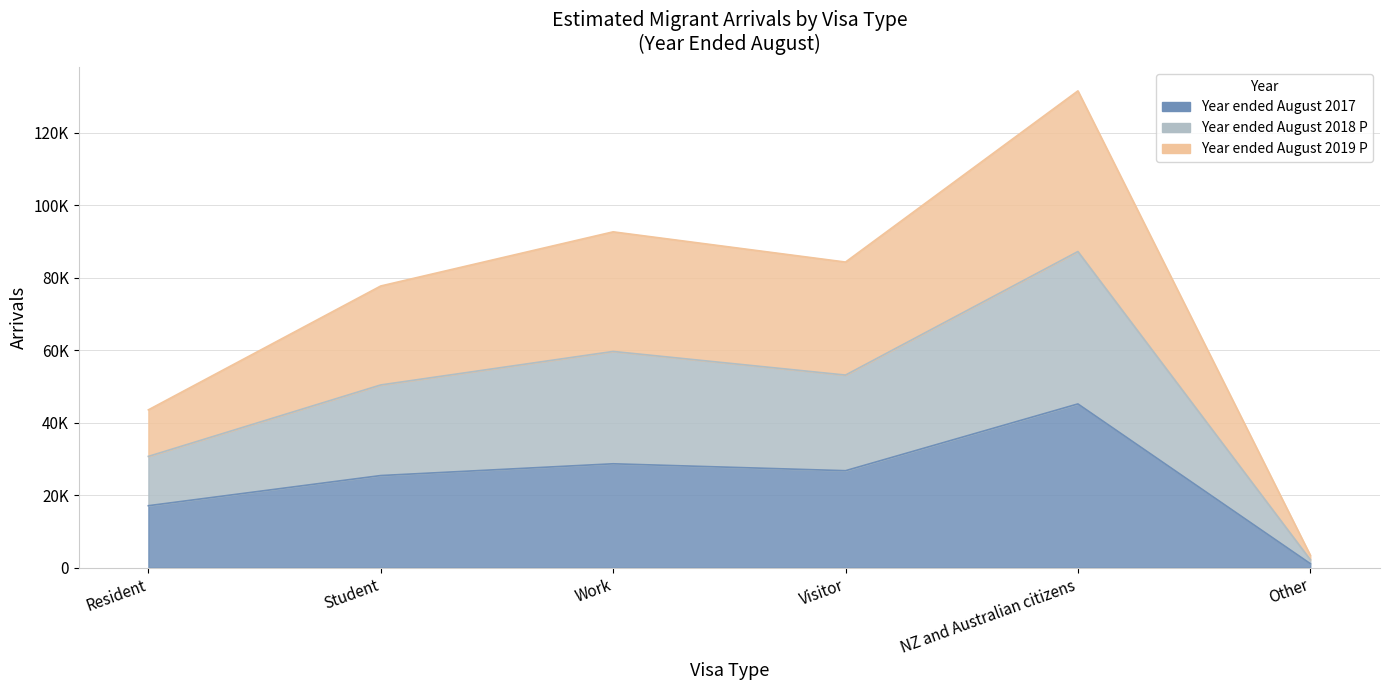

At how many categories does at least one series exceed 42937?

5